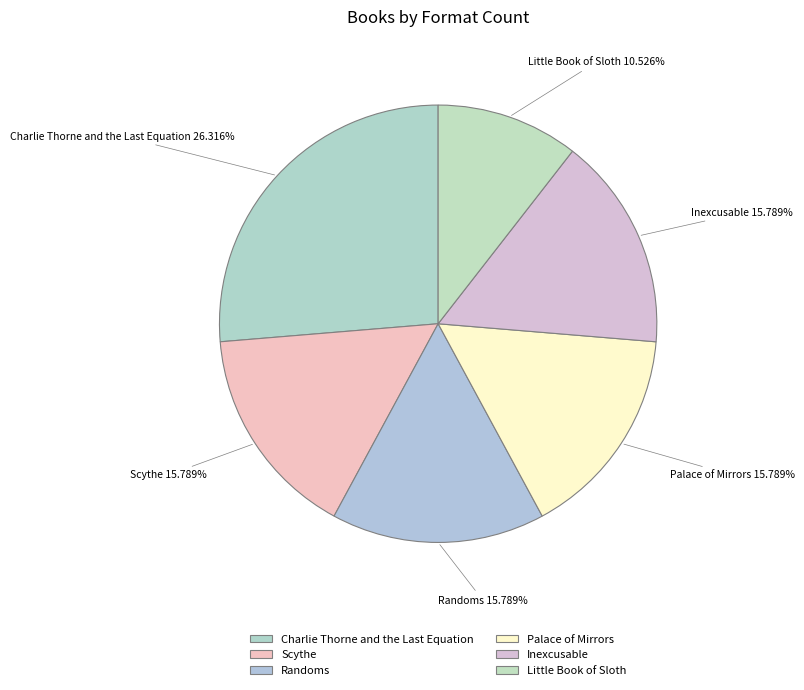

To the nearest percent, what portion does Scythe represent?

16%